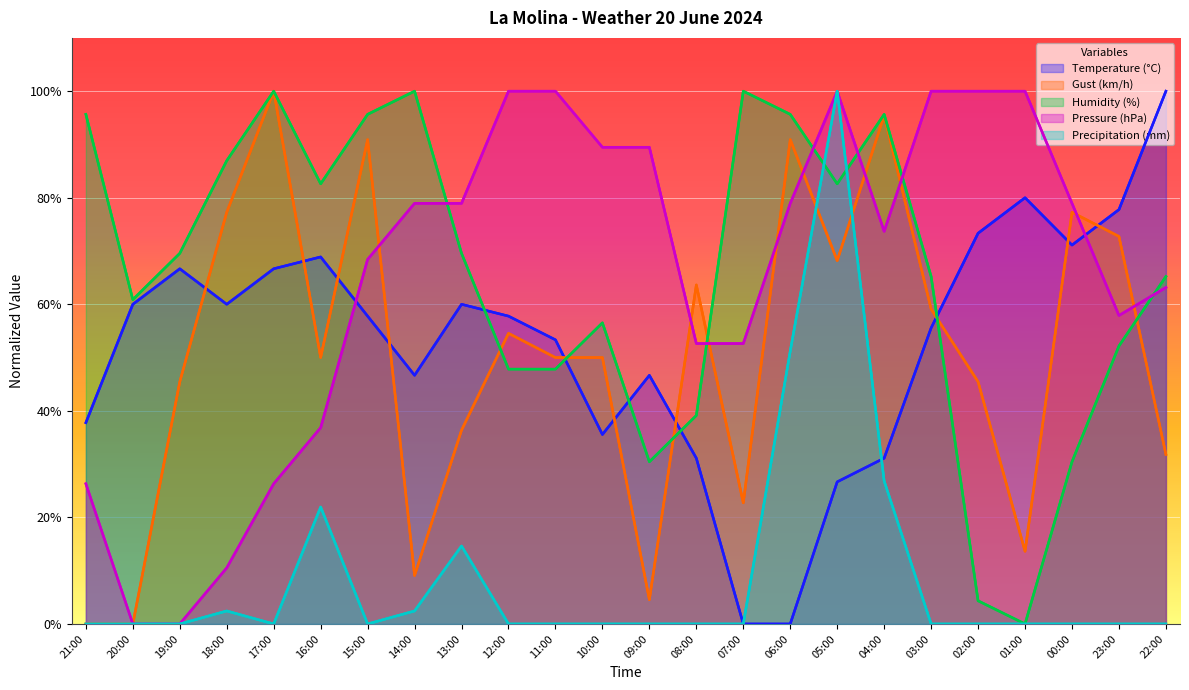

True or false: Gust (km/h) has a value of 13.6 at 01:00.

True